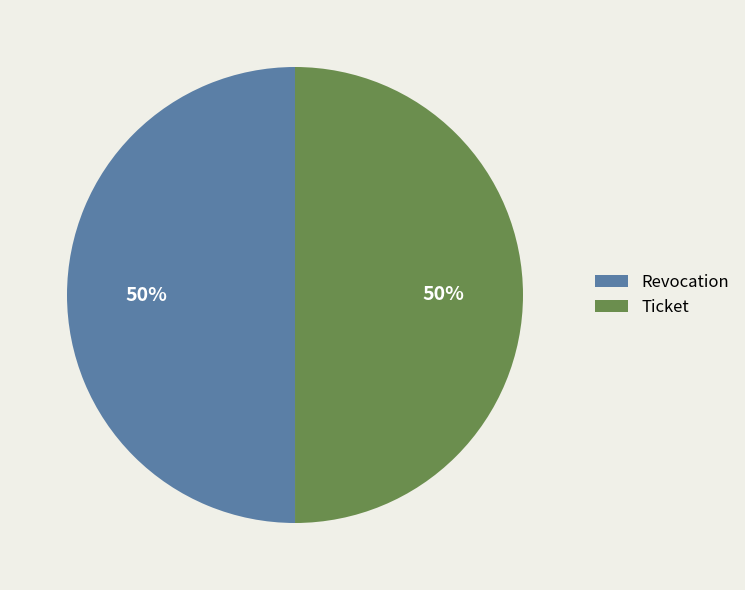

What is the ratio of the value at Revocation to the value at Ticket?

1.0